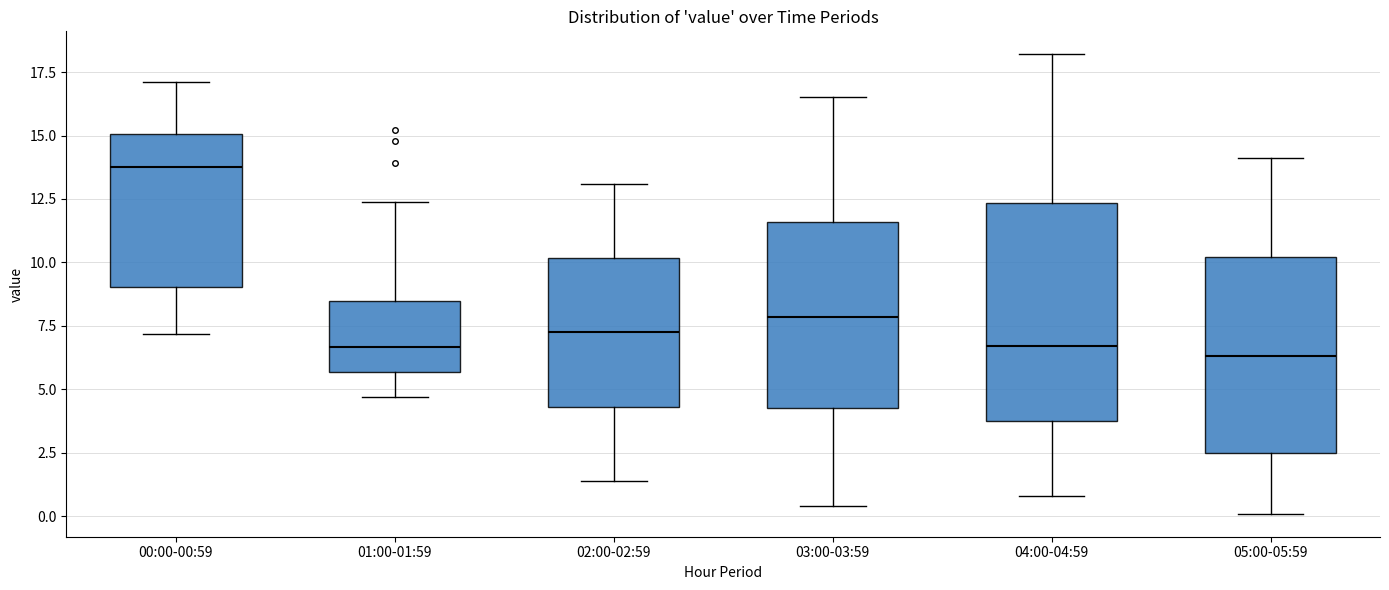

Reading left to right, read every box against the y-axis: the position of its median line, the range the box covers, and the ends of its whiskers. The values are not printed on the chart, so give them approximately, as read against the axis.

00:00-00:59: median 14.0, box 9.0 to 15.0, whiskers 7.0 to 17.0
01:00-01:59: median 6.5, box 5.5 to 8.5, whiskers 4.5 to 12.5
02:00-02:59: median 7.5, box 4.5 to 10.0, whiskers 1.5 to 13.0
03:00-03:59: median 8.0, box 4.5 to 11.5, whiskers 0.5 to 16.5
04:00-04:59: median 6.5, box 4.0 to 12.5, whiskers 1.0 to 18.0
05:00-05:59: median 6.5, box 2.5 to 10.0, whiskers 0.0 to 14.0